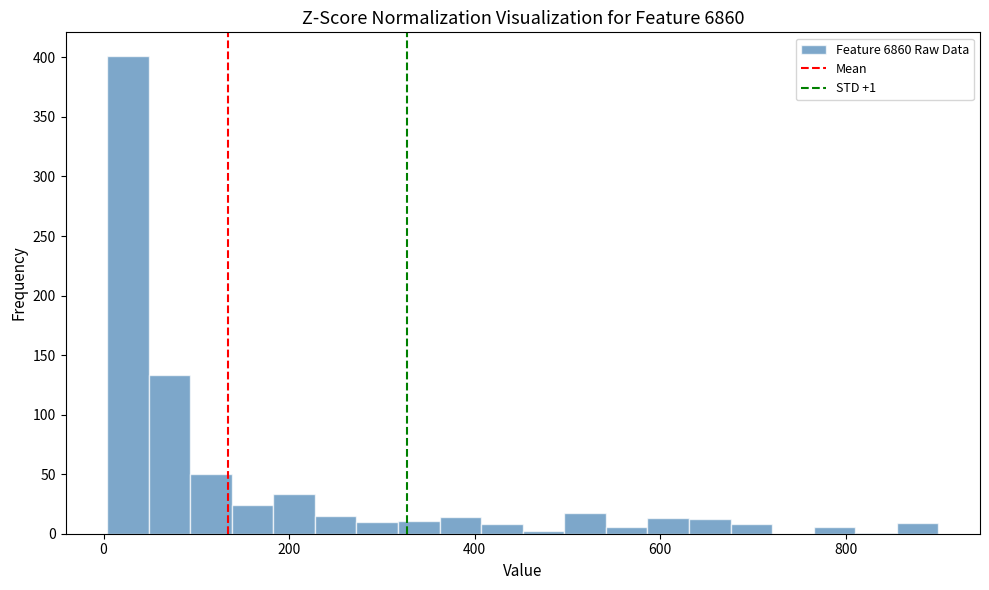

Around what value on the x-axis is the tallest bar? Give the approximate position of its centre, as read against the axis.

20